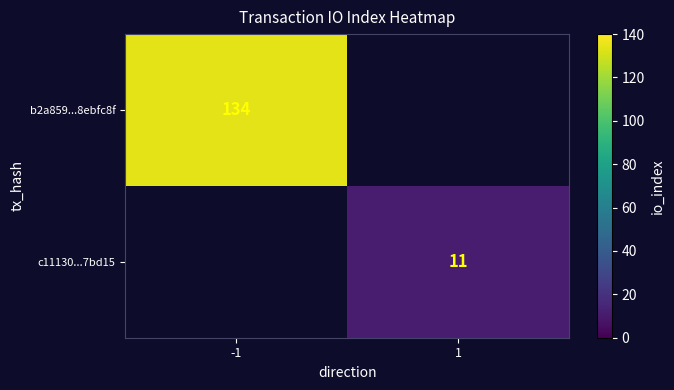

Is it true that b2a859...8ebfc8f equals 134 at -1?

True